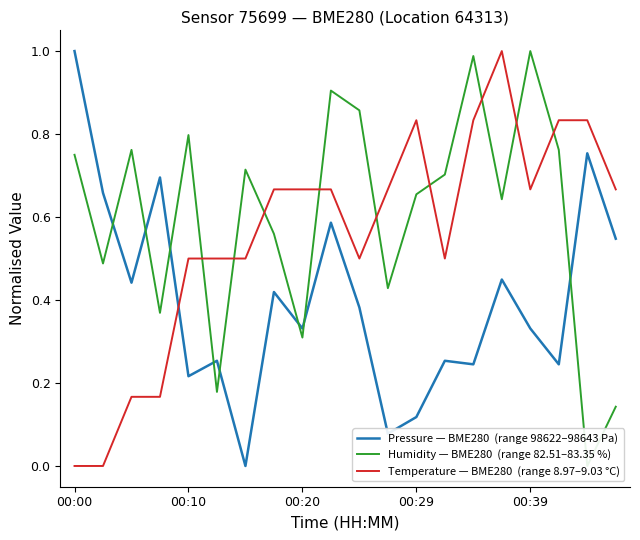

True or false: Temperature — BME280  (range 8.97–9.03 °C) and Humidity — BME280  (range 82.51–83.35 %) intersect in this chart.

True